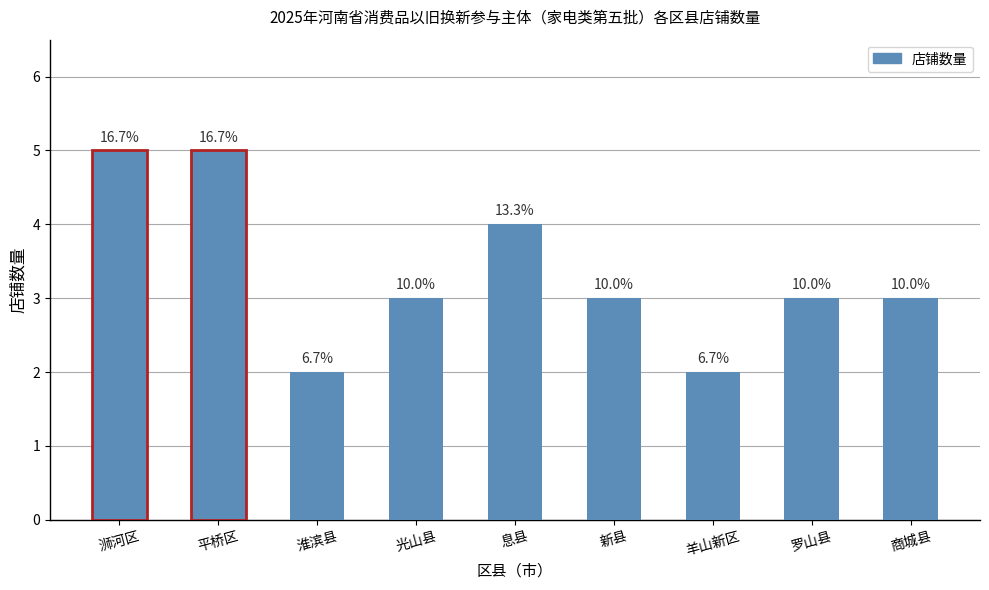

How many values are between 3 and 4?

5